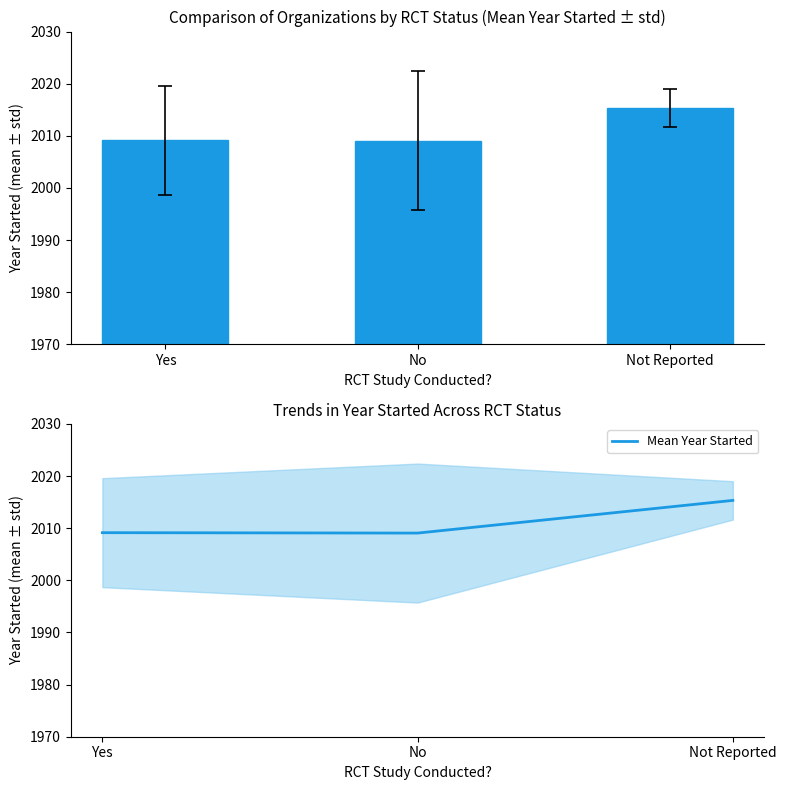

Which label corresponds to the largest value in the chart?

Not Reported